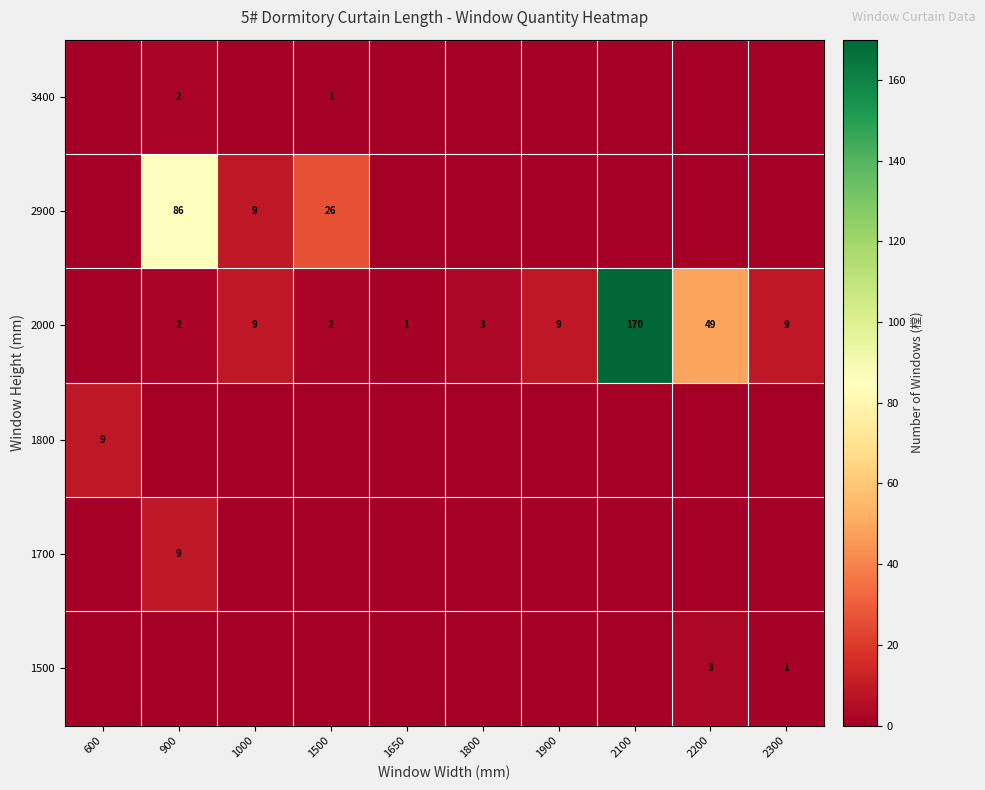

What is the maximum value shown in the chart?

170